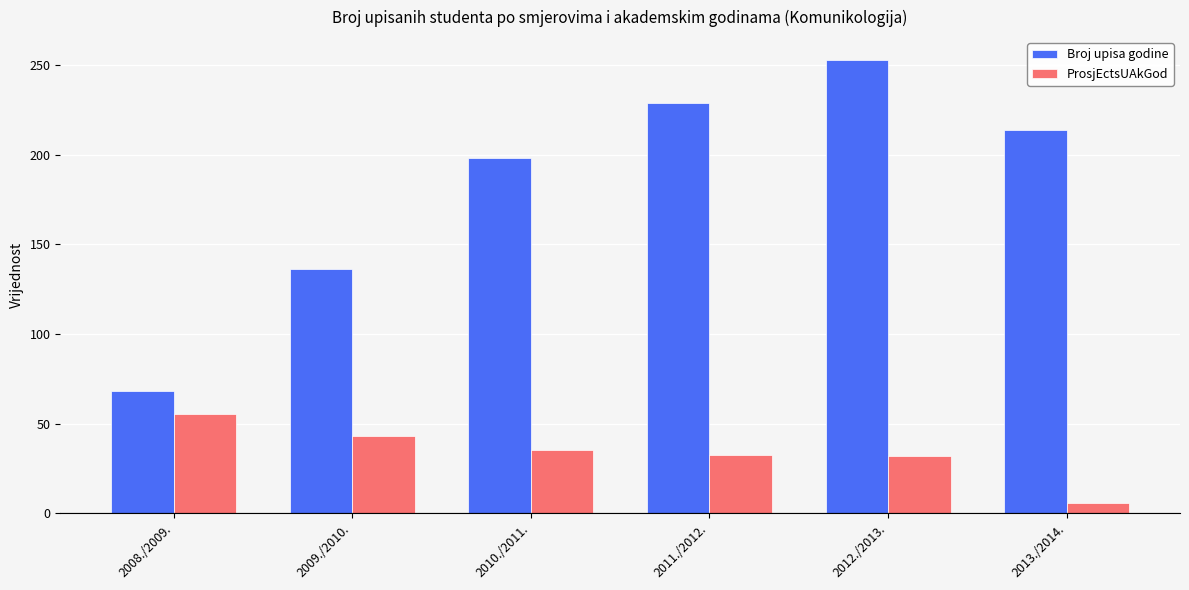

What is the value of the Broj upisa godine bar at the 3rd from the left?

198.0